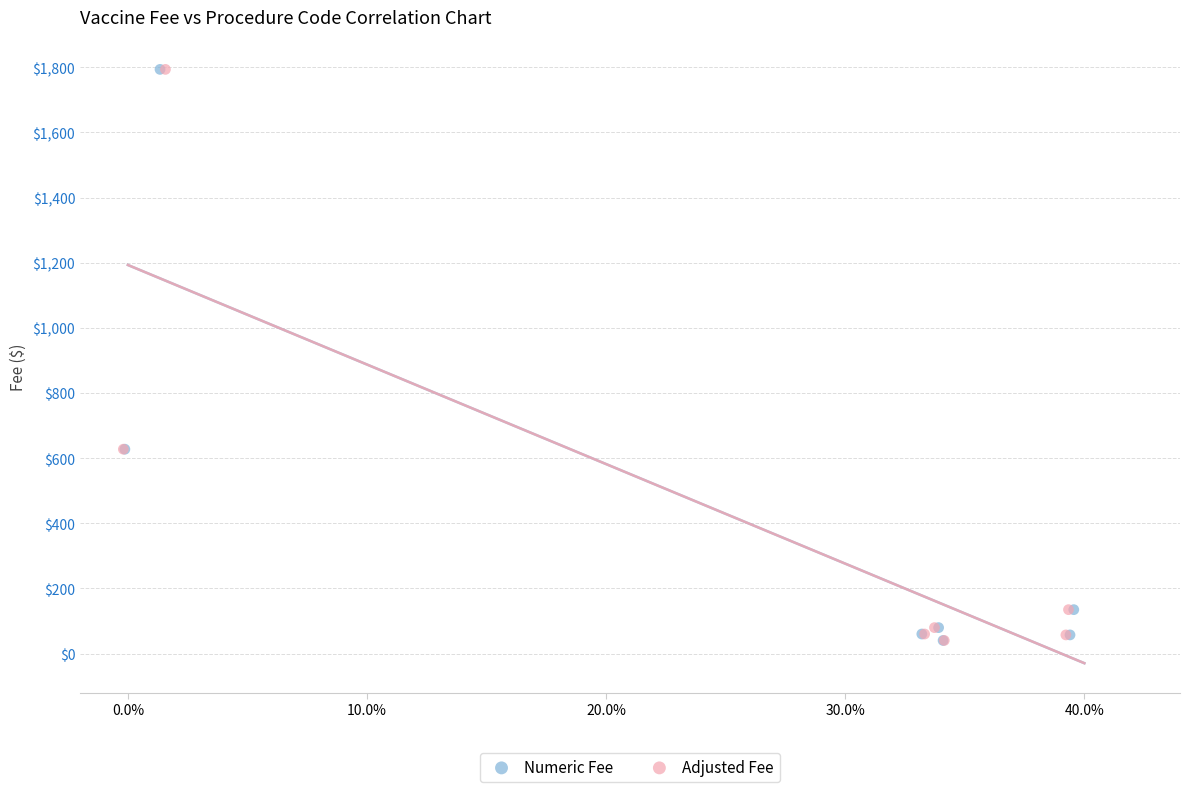

What are all the series names shown in the legend?

Numeric Fee, Adjusted Fee